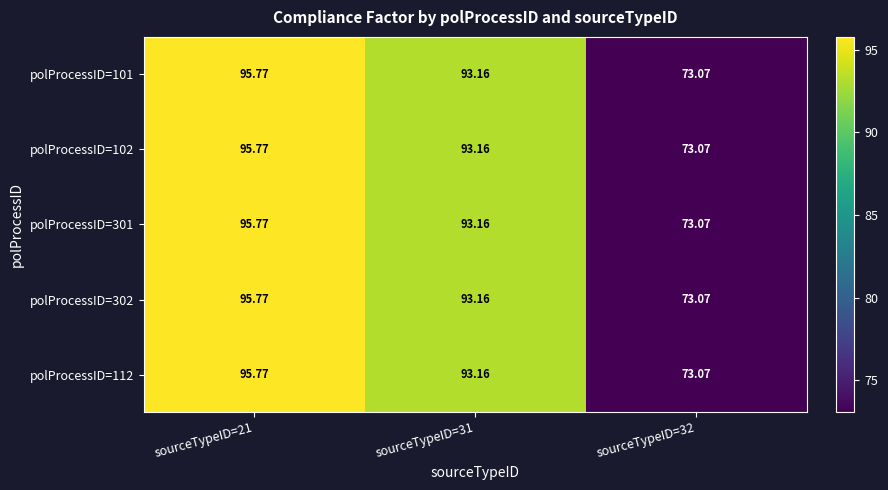

How many distinct data groups are displayed?

5